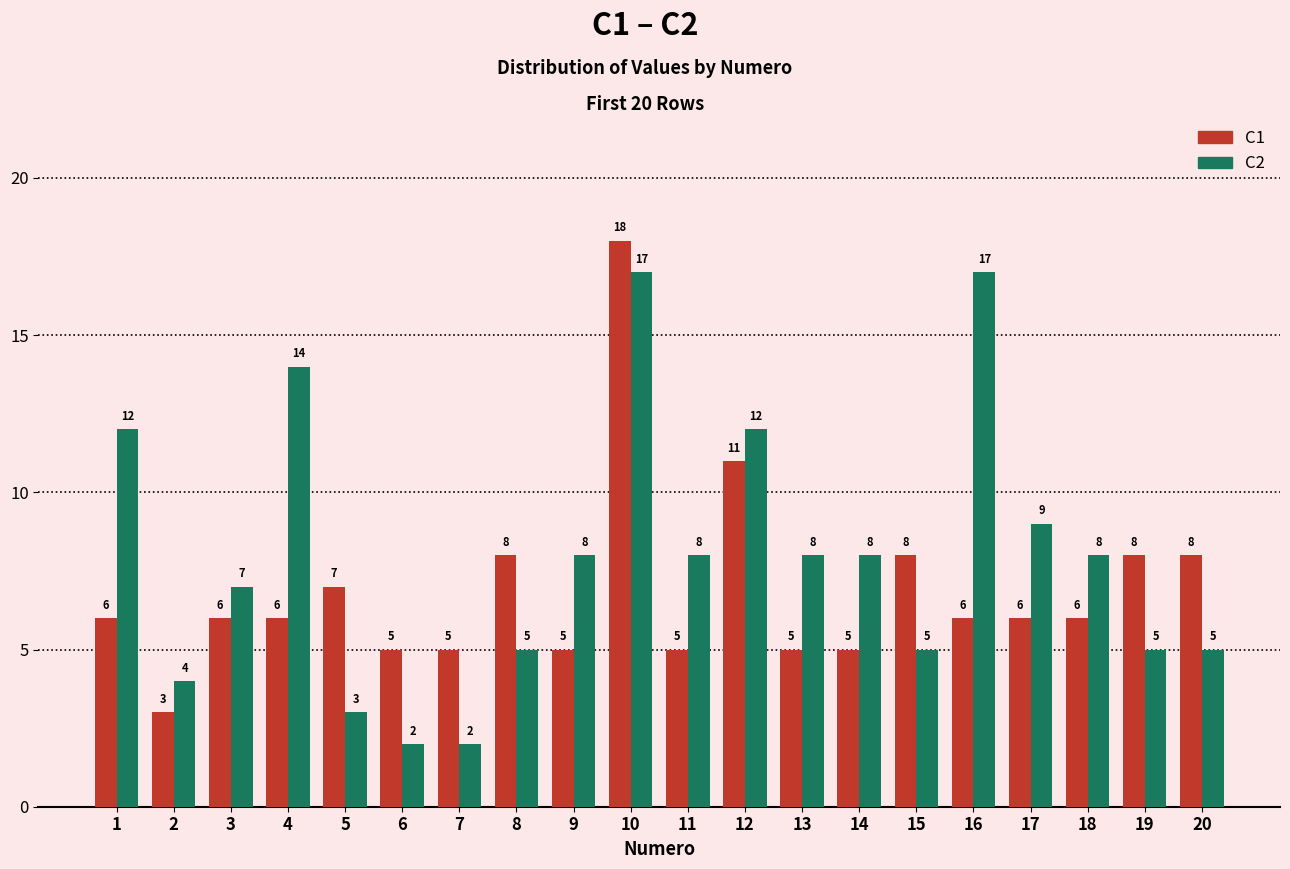

Reading left to right, what are all the values shown in this chart?

C1: 6	3	6	6	7	5	5	8	5	18	5	11	5	5	8	6	6	6	8	8
C2: 12	4	7	14	3	2	2	5	8	17	8	12	8	8	5	17	9	8	5	5